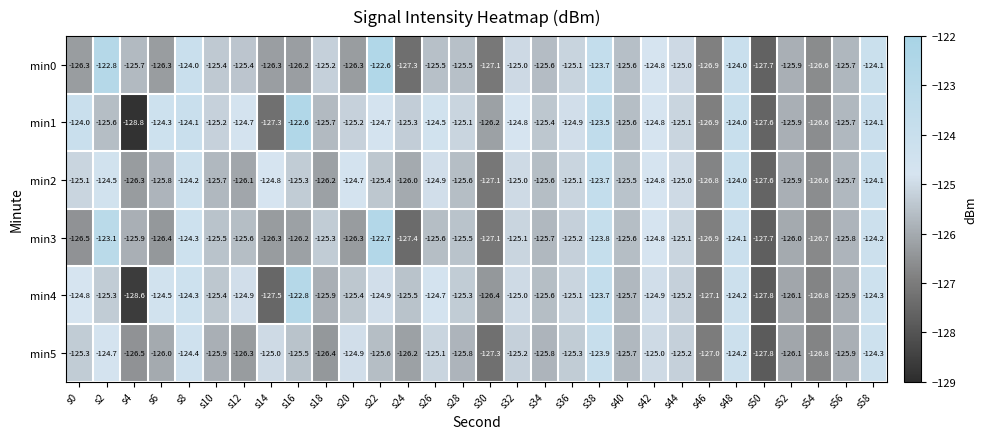

Which series has the largest range (max minus min)?

min1